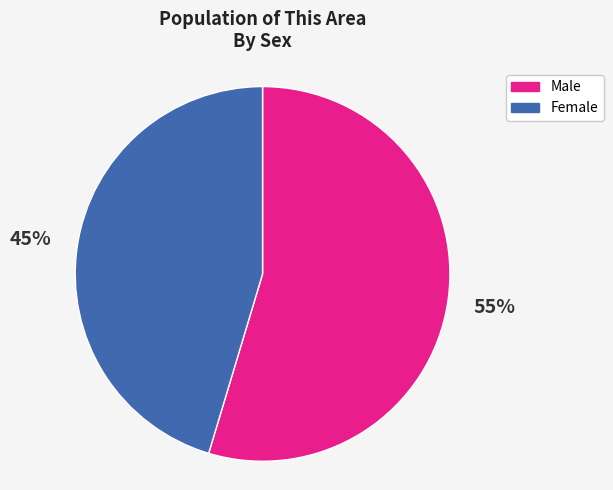

Is the sum of Female and Male greater than half?

Yes